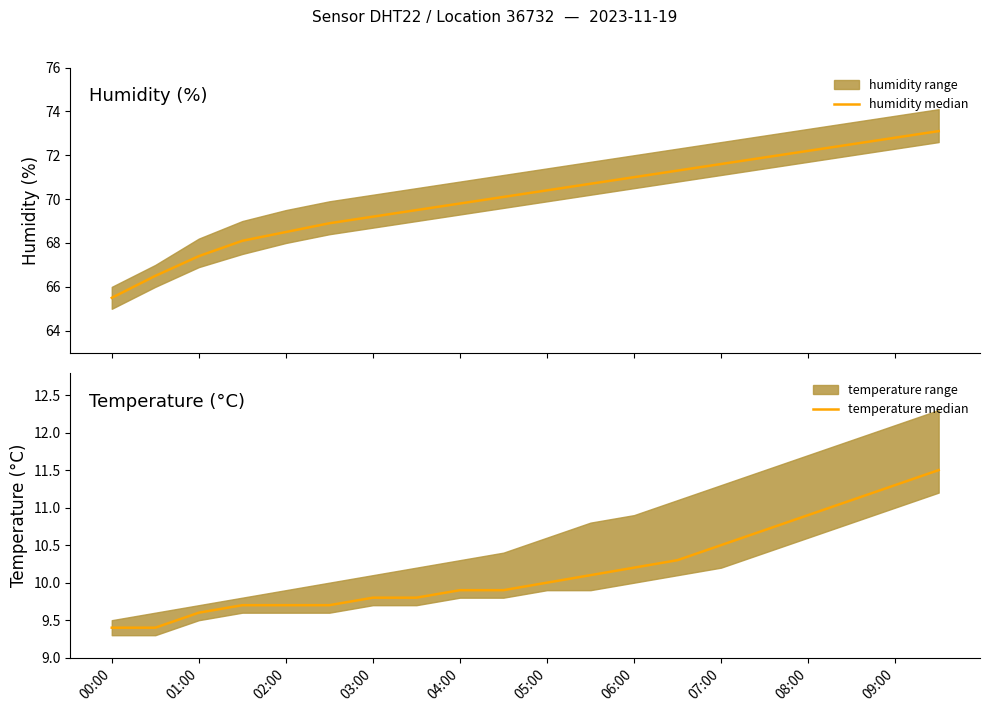

True or false: humidity median has a value of 117.5 at 15.

False